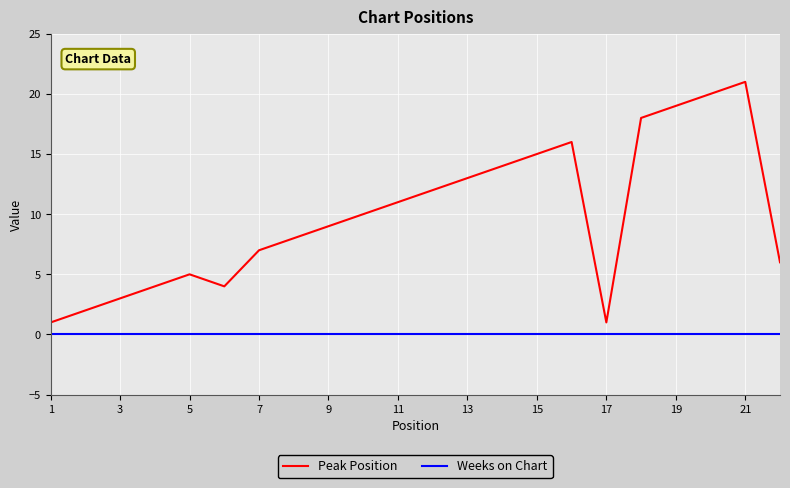

Rank the series by their average value, from highest to lowest.

Peak Position, Weeks on Chart